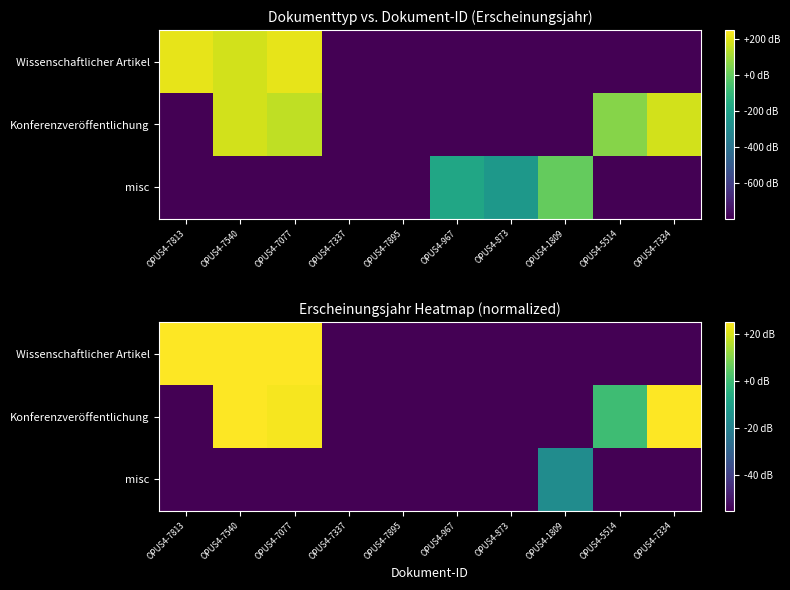

At which label does misc reach its peak?

OPUS4-1809